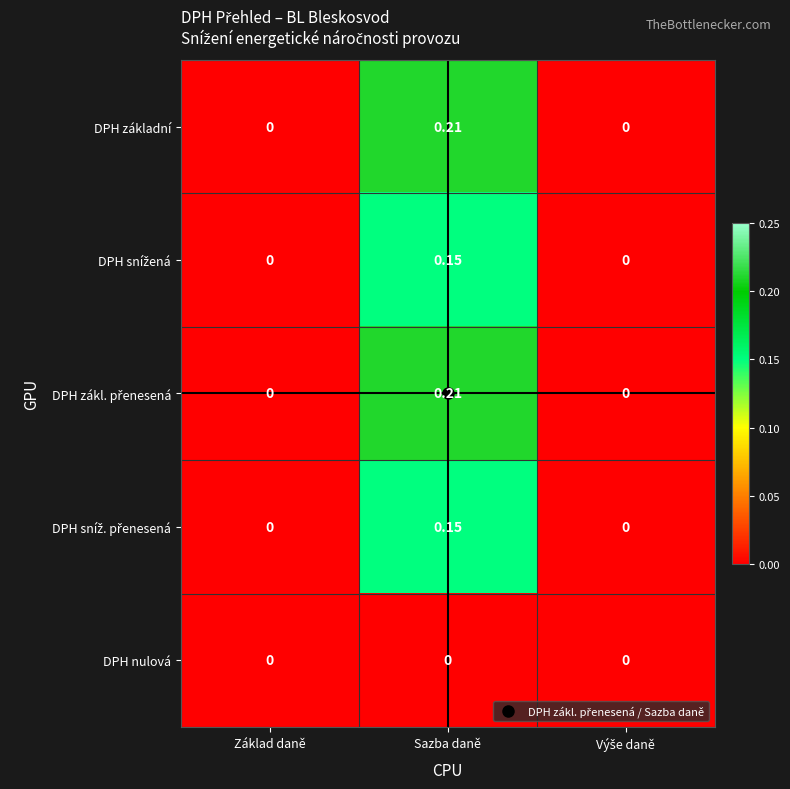

At which category is the sum across all series the highest?

Sazba daně